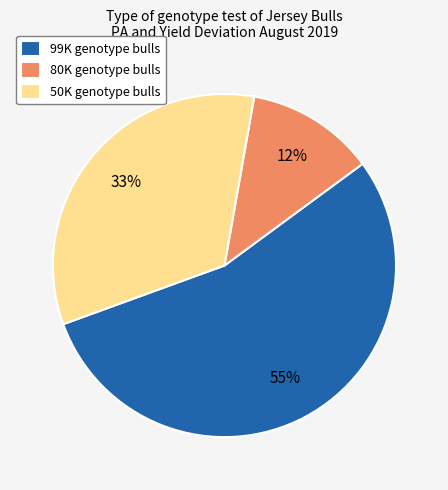

Is the sum of 50K genotype bulls and 80K genotype bulls greater than half?

No